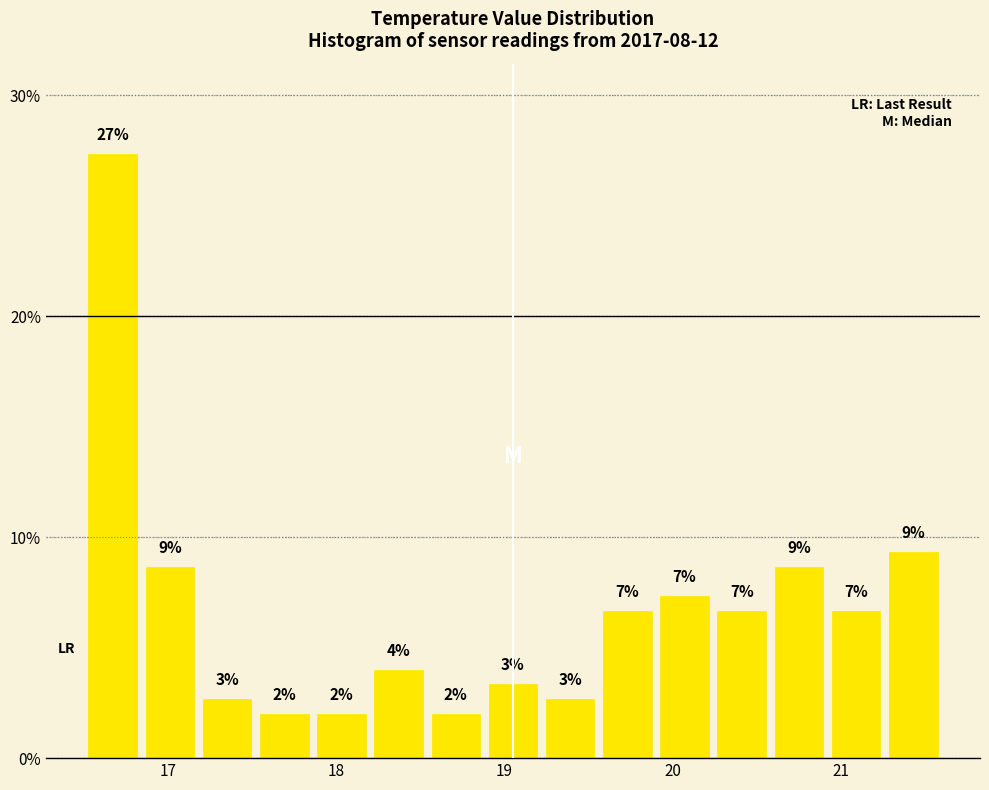

Around what value on the x-axis is the tallest bar? Give the approximate position of its centre, as read against the axis.

16.7